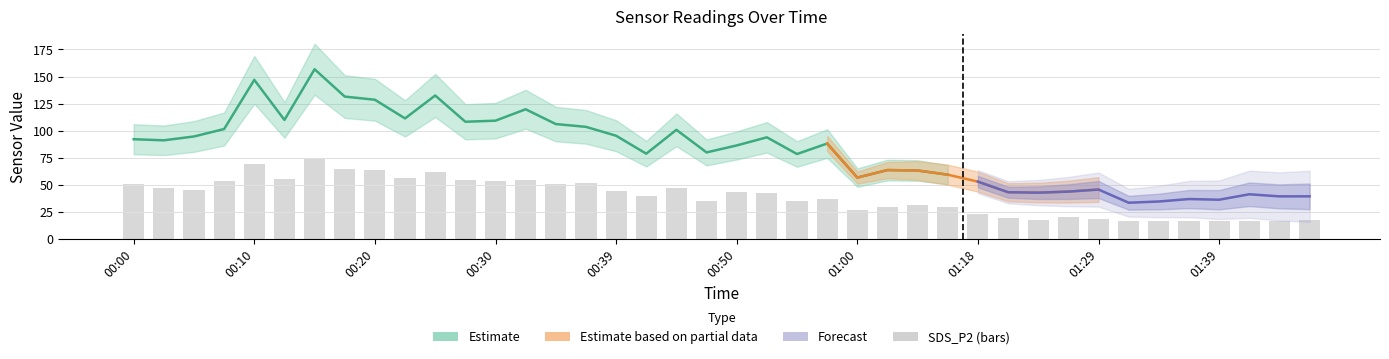

What is the average value of the SDS_P2 series?

39.2